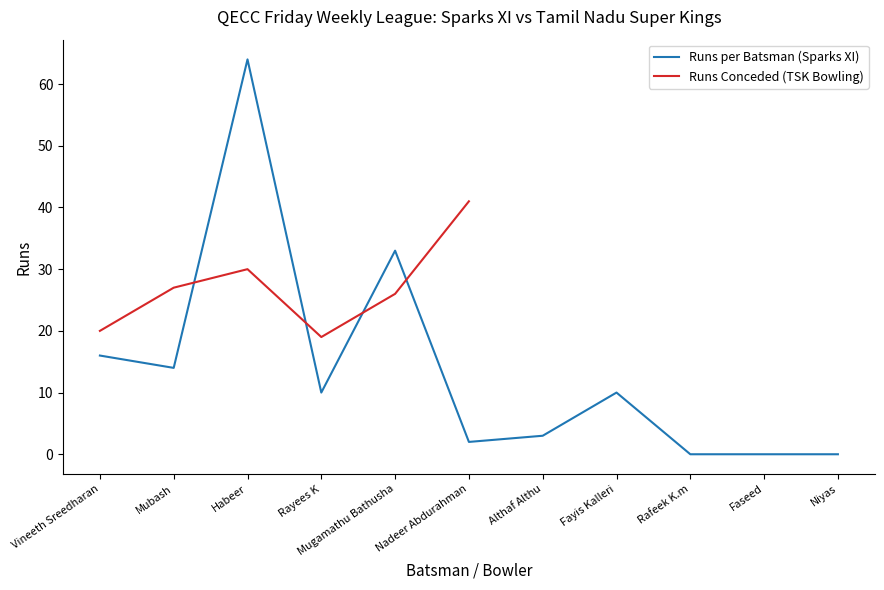

What is the sum of all values?

152